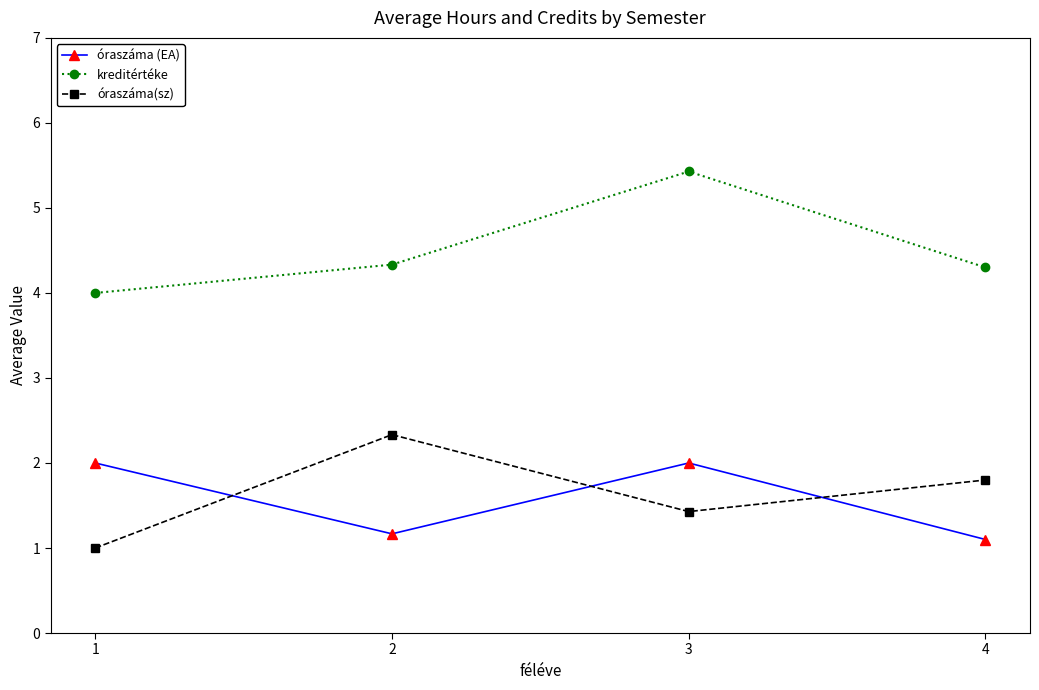

Reading left to right, extract all data points from this chart.

óraszáma (EA): 2.0	1.2	2.0	1.1
kreditértéke: 4.0	4.3	5.4	4.3
óraszáma(sz): 1.0	2.3	1.4	1.8